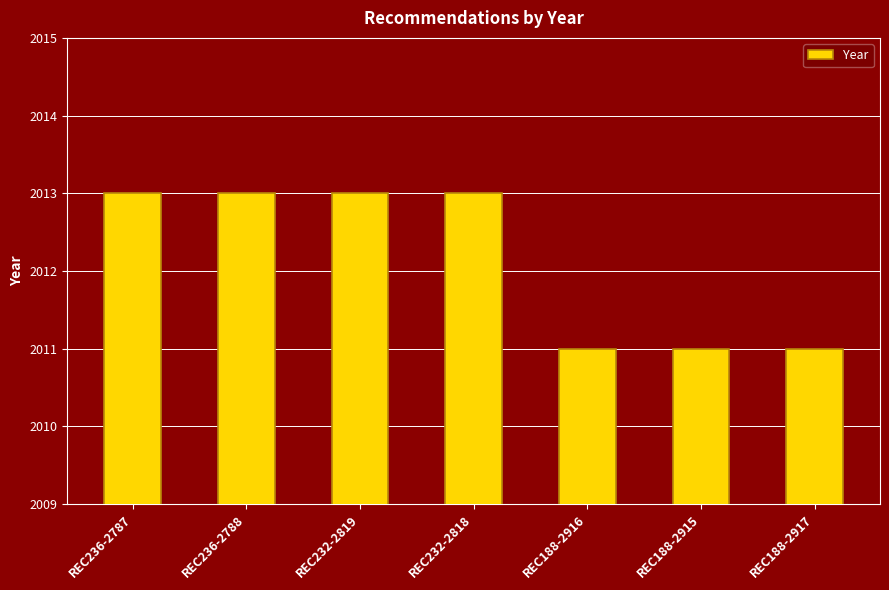

How many bars are there in total?

7